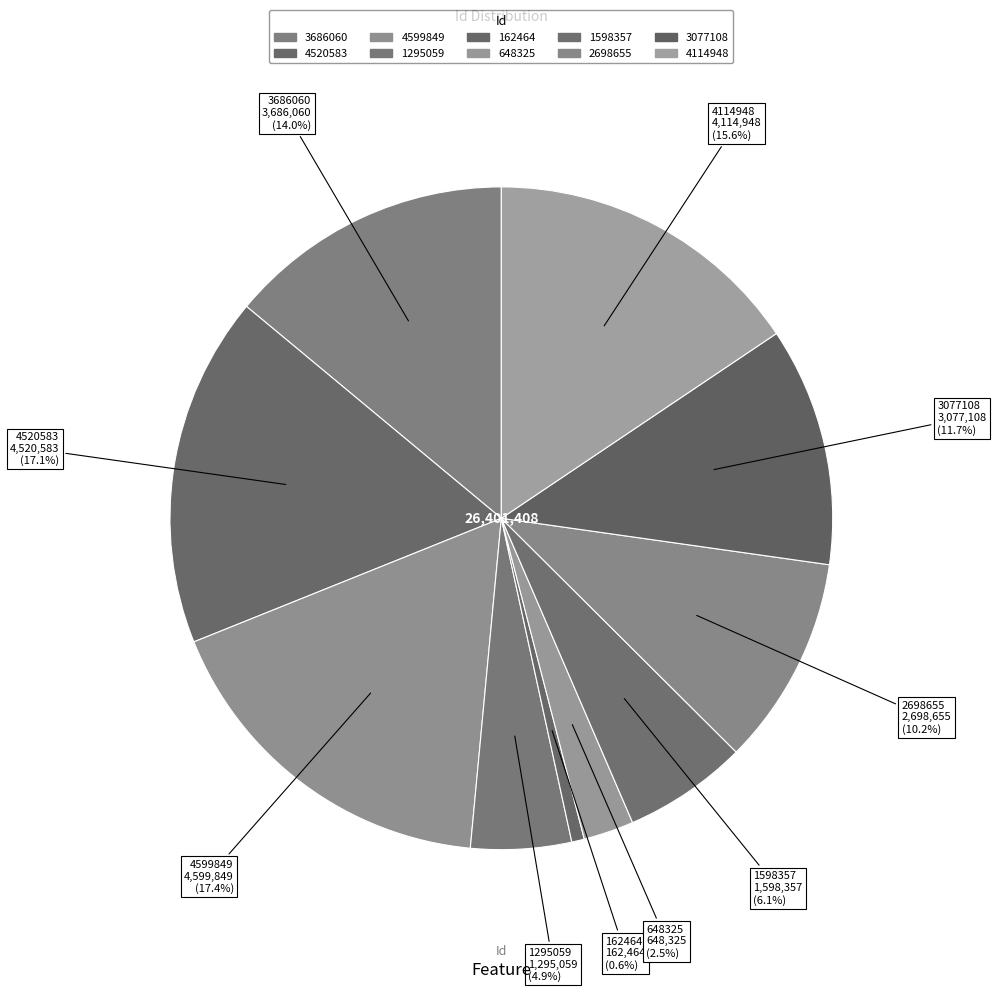

Approximately how many times larger is the value at 648325 compared to 3077108?

0.2